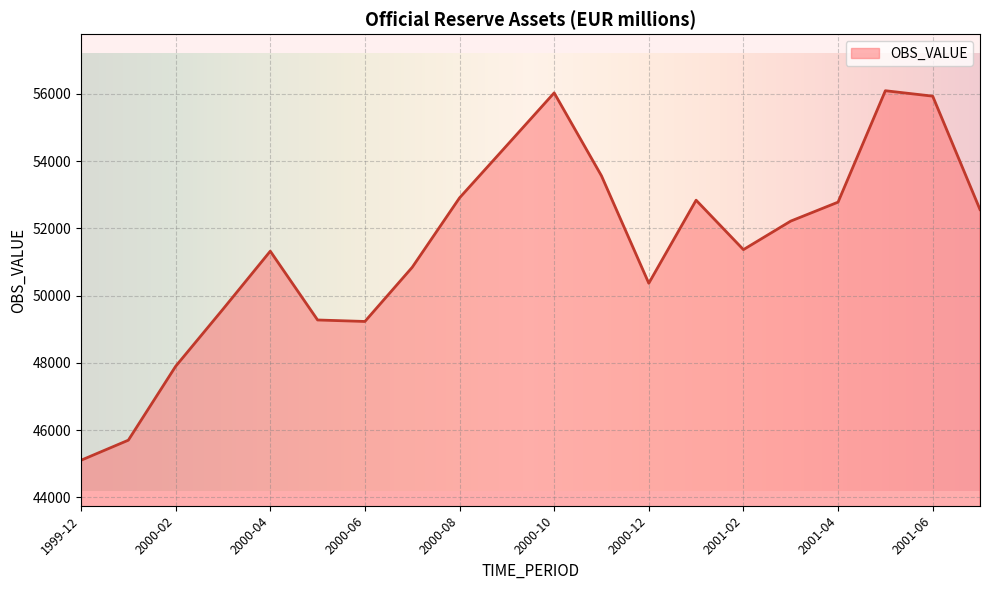

What is the smallest value displayed?

45101.0